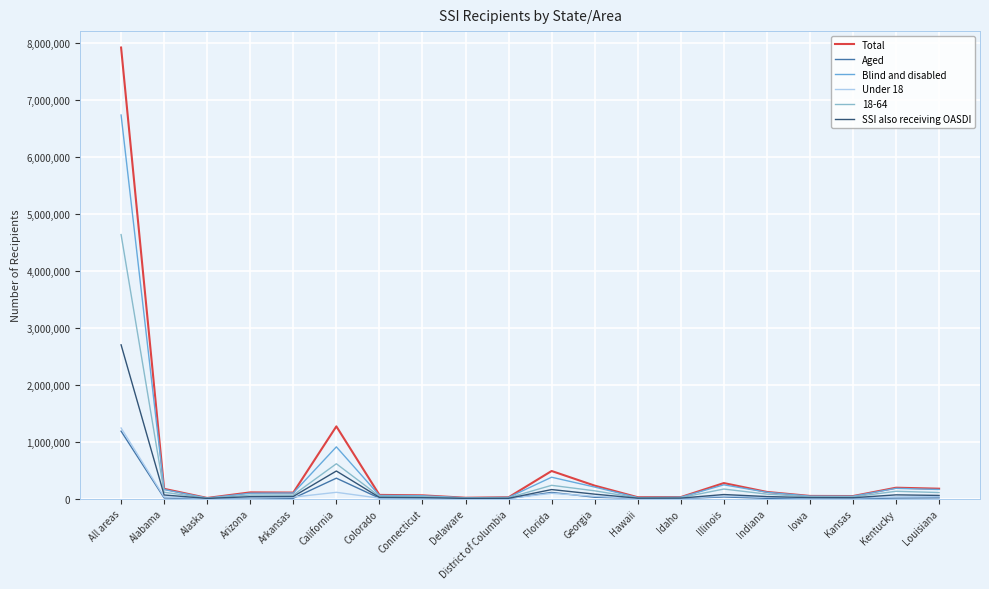

What is the difference between the maximum and minimum values in the Aged series?

1182557